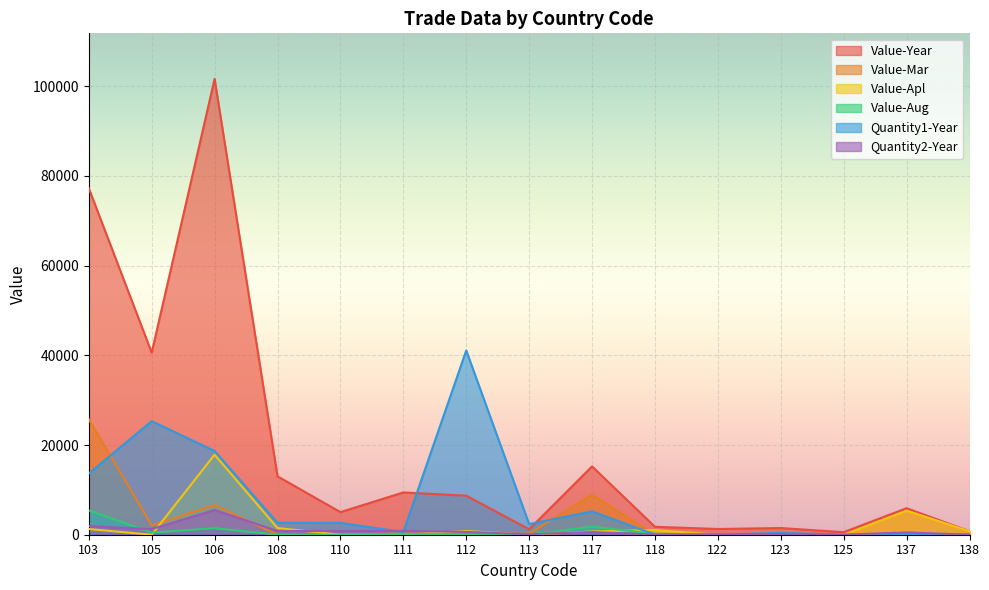

What is the sum of all Value-Apl values?

29347